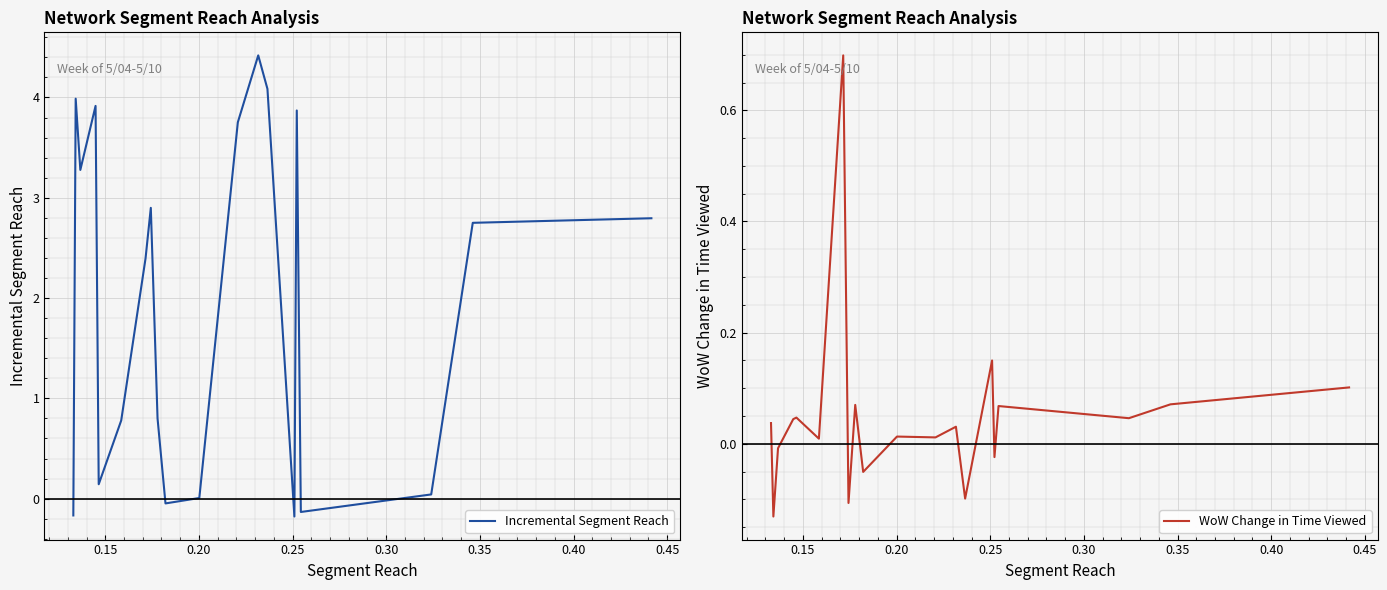

Rank the series at 0.30 from highest to lowest value.

Incremental Segment Reach, WoW Change in Time Viewed